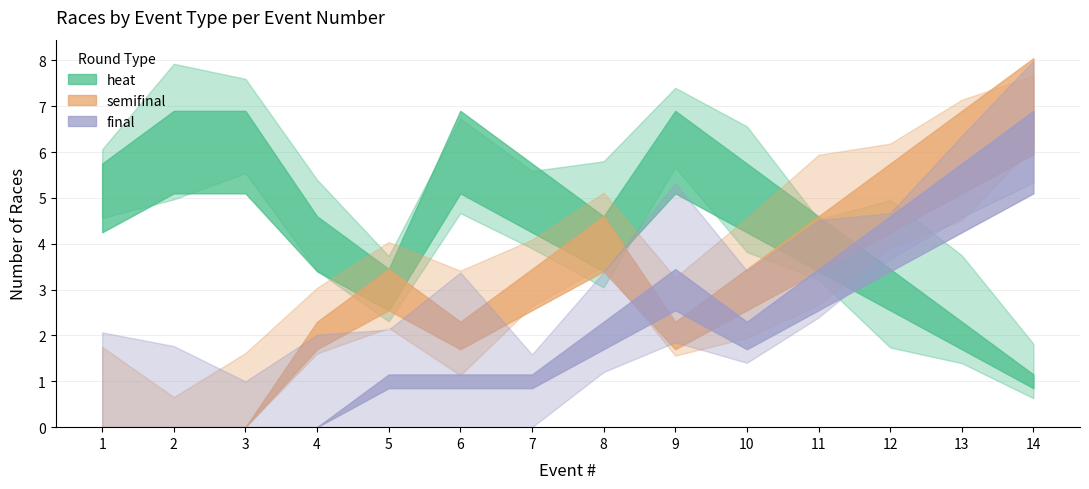

The value of final at 13 is 5. True or false?

True